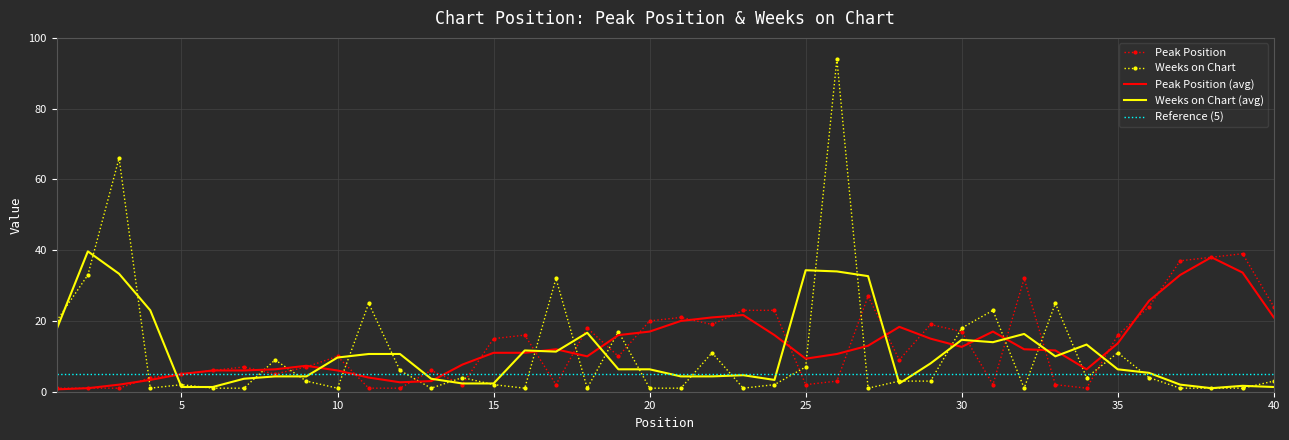

Which series has the widest spread of values?

Weeks on Chart